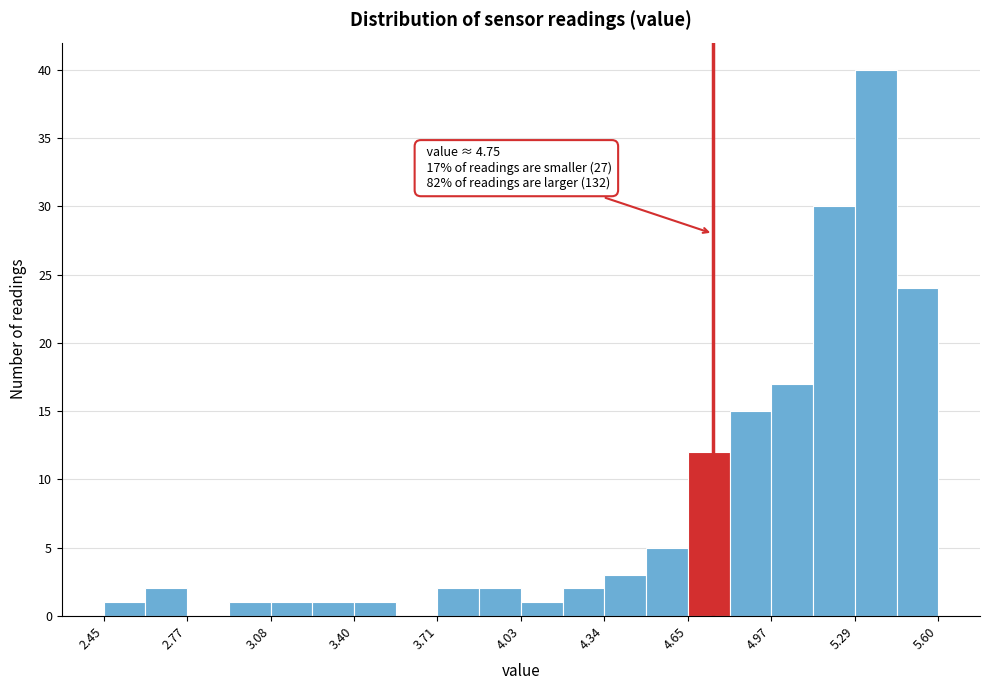

Around what value on the x-axis is the tallest bar? Give the approximate position of its centre, as read against the axis.

5.35